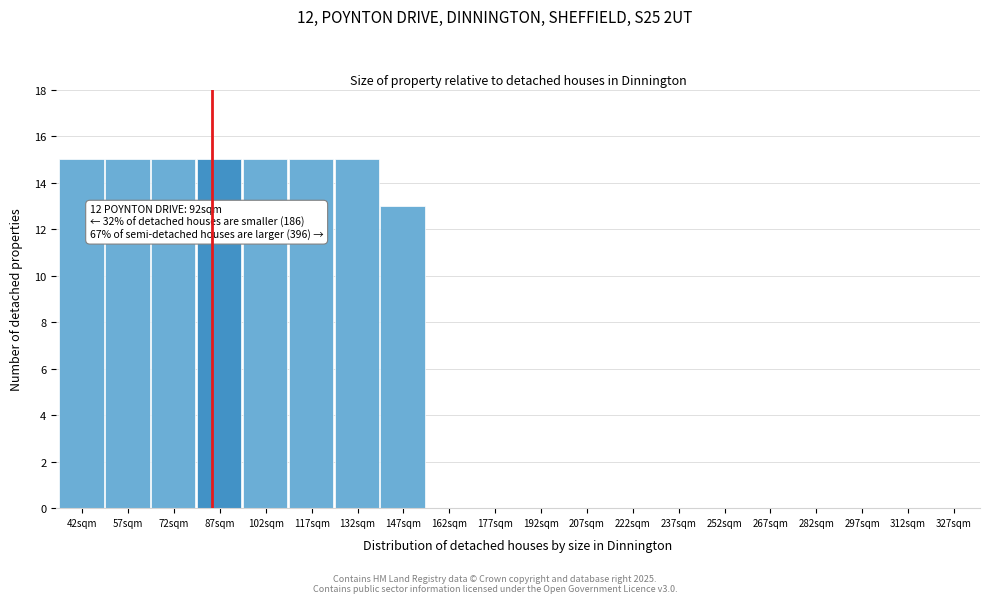

Reading right to left, list all the values displayed in this chart.

327sqm=0	312sqm=0	297sqm=0	282sqm=0	267sqm=0	252sqm=0	237sqm=0	222sqm=0	207sqm=0	192sqm=0	177sqm=0	162sqm=0	147sqm=13	132sqm=15	117sqm=15	102sqm=15	87sqm=15	72sqm=15	57sqm=15	42sqm=15